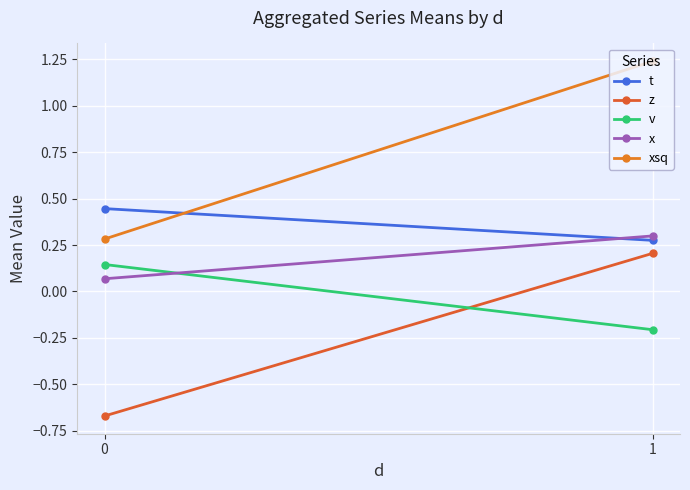

Reading left to right, list all the values displayed in this chart.

t: 0.4	0.3
z: -0.7	0.2
v: 0.1	-0.2
x: 0.1	0.3
xsq: 0.3	1.2